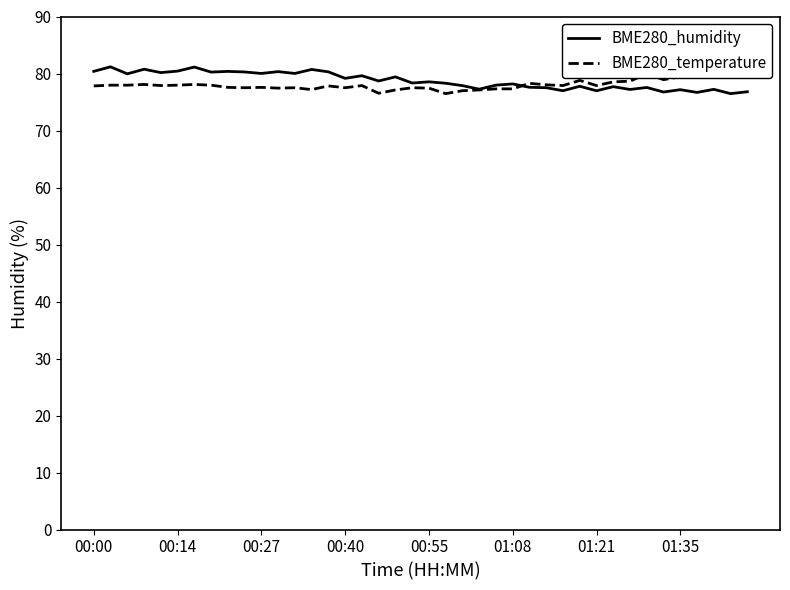

True or false: BME280_humidity has a value of 107.5 at 00:14.

False